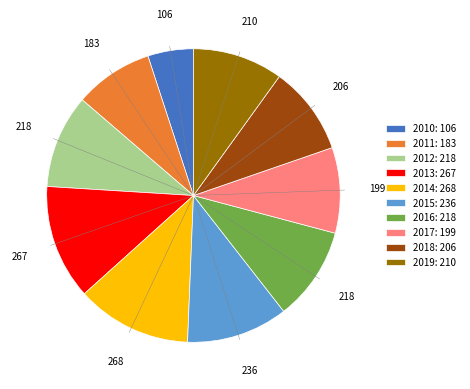

True or false: 2016 accounts for 4% of the total.

False